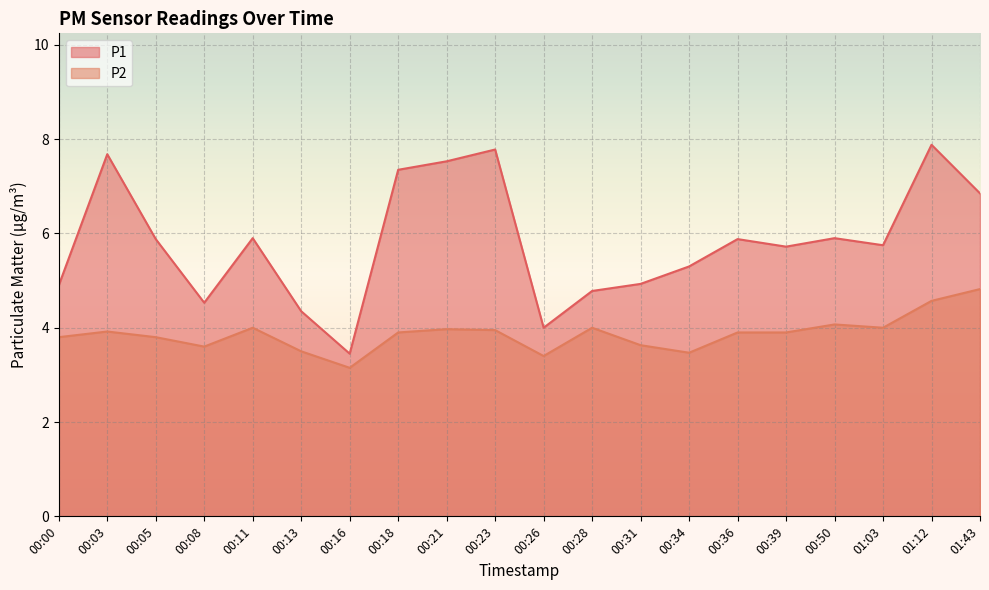

Rank the categories by P1 value from highest to lowest.

01:12, 00:23, 00:03, 00:21, 00:18, 01:43, 00:11, 00:50, 00:05, 00:36, 01:03, 00:39, 00:34, 00:31, 00:00, 00:28, 00:08, 00:13, 00:26, 00:16